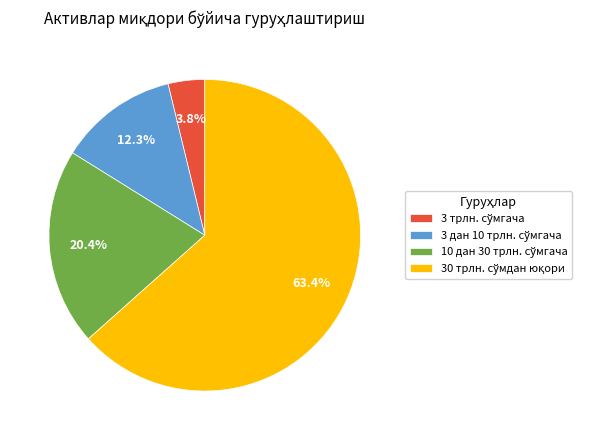

Is there a majority slice in this chart?

Yes